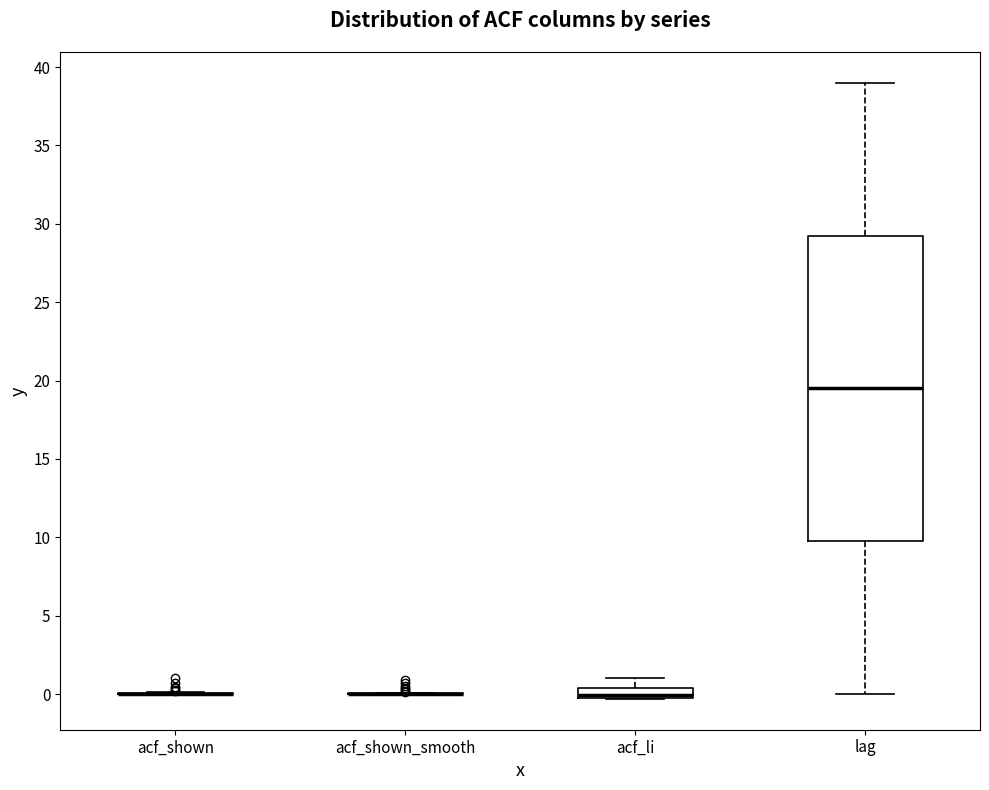

Comparing the boxes themselves (not the whiskers), which one is the tallest?

lag